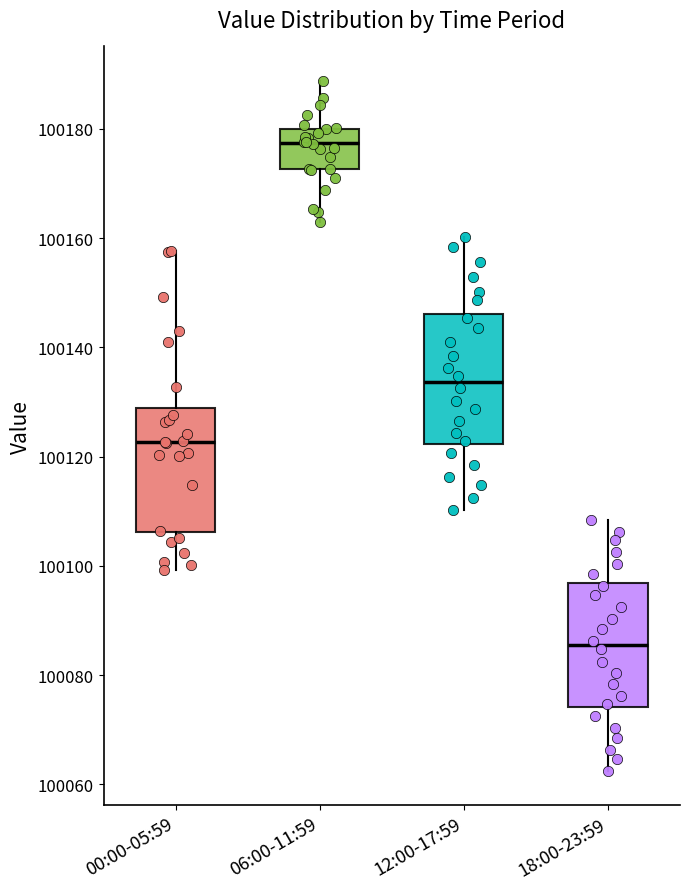

Which box has the lowest median line?

18:00-23:59